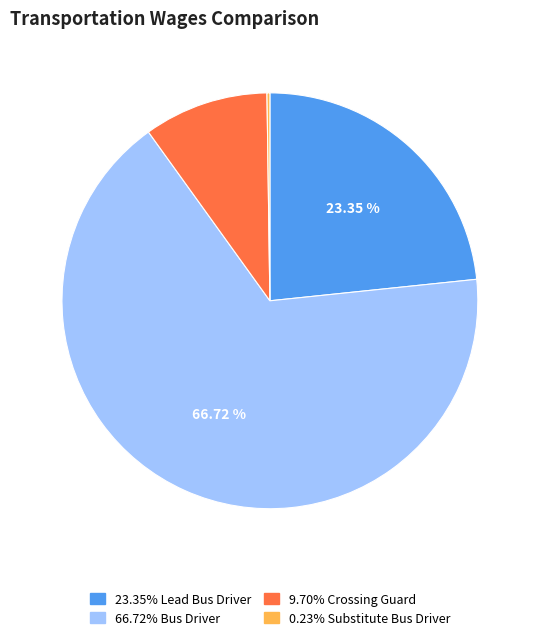

Is there any slice that represents more than half of the pie?

Yes